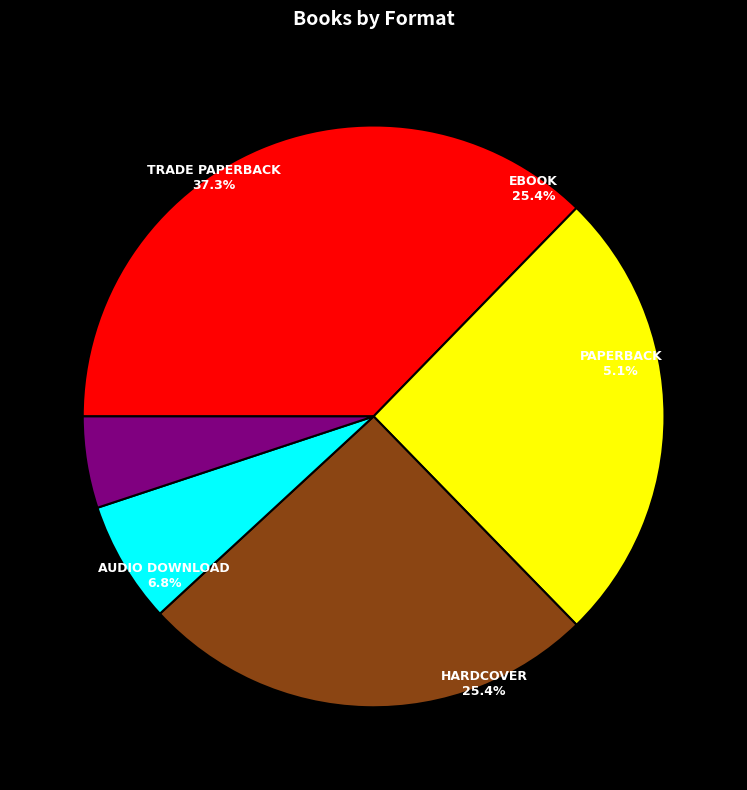

Which category has the smallest portion of the pie?

Paperback